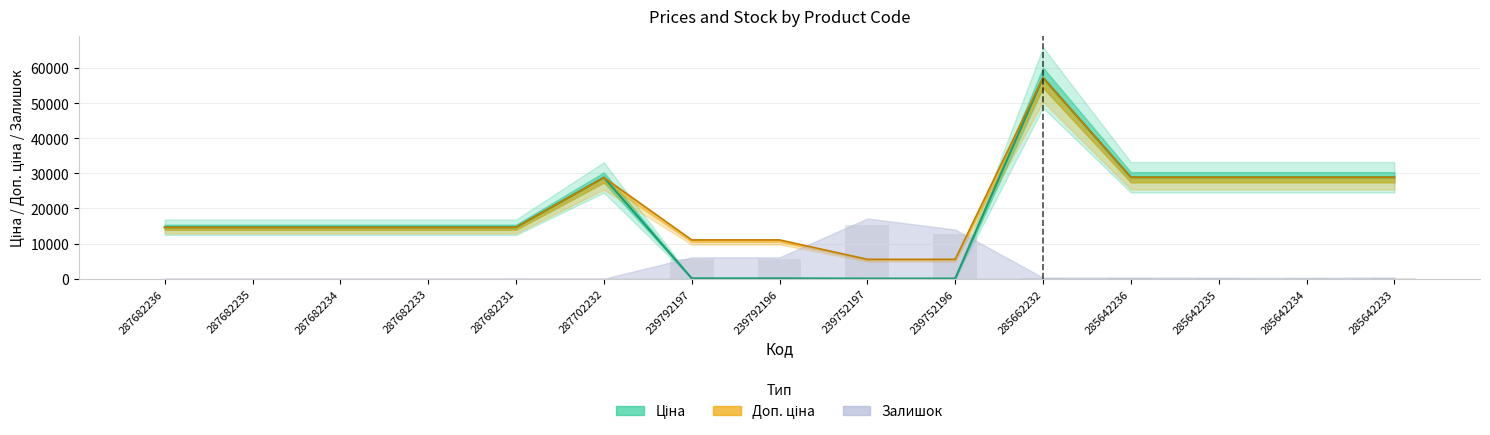

At which label does Доп. ціна reach its peak?

285662232